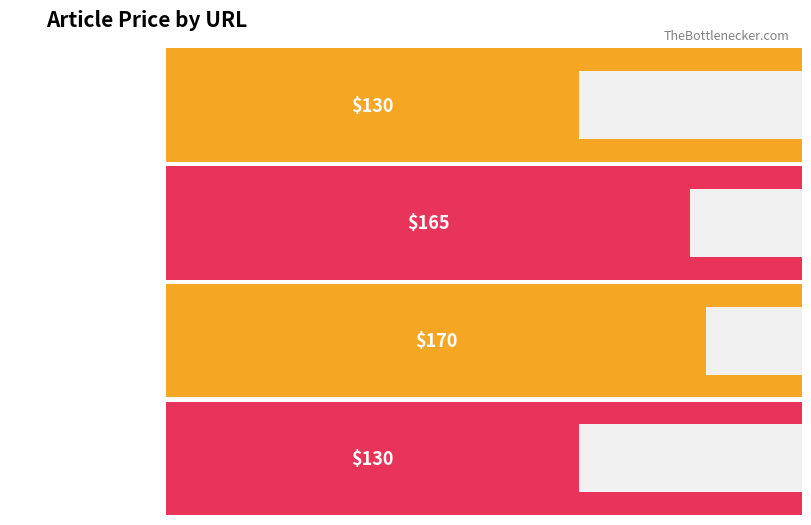

Which category has the lowest value across all series?

goalball.com.ng